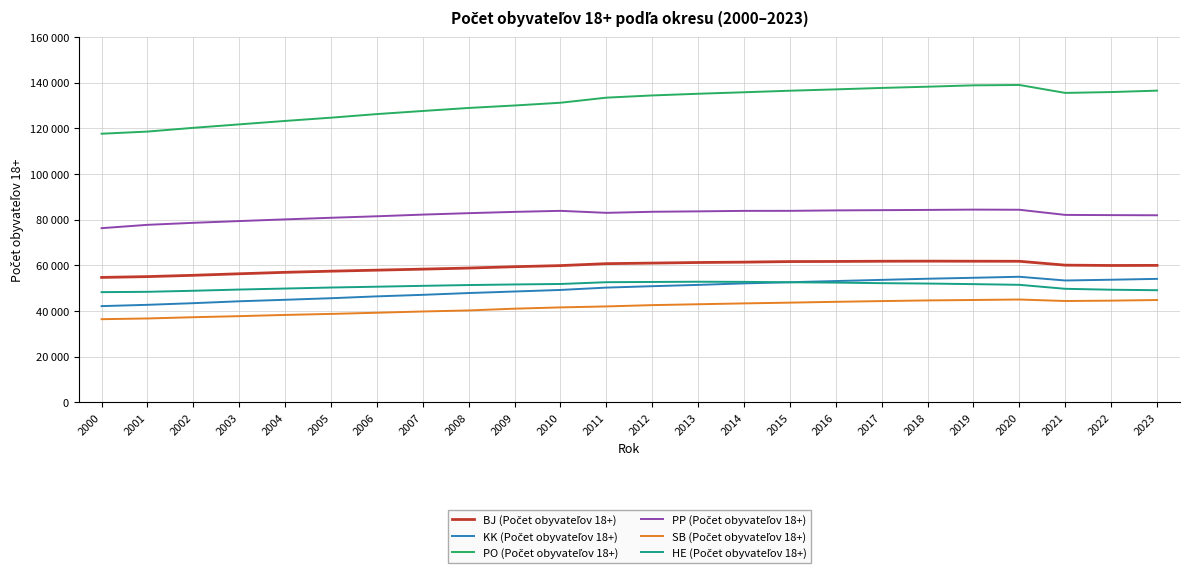

What value does the PO (Počet obyvateľov 18+) series have at 2000?

117588